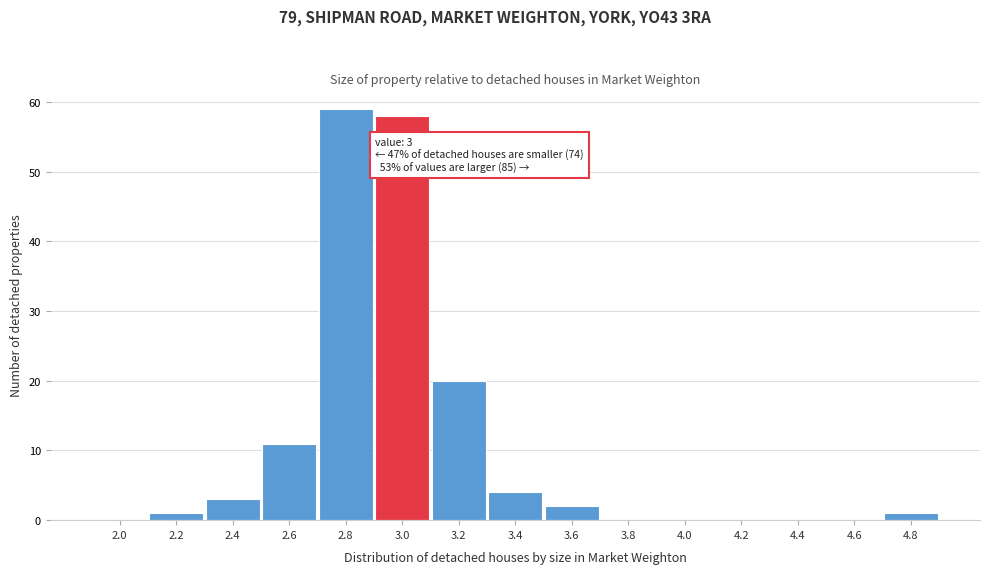

Reading right to left, extract all data points from this chart.

4.8=1	4.6=0	4.4=0	4.2=0	4.0=0	3.8=0	3.6=2	3.4=4	3.2=20	3.0=58	2.8=59	2.6=11	2.4=3	2.2=1	2.0=0